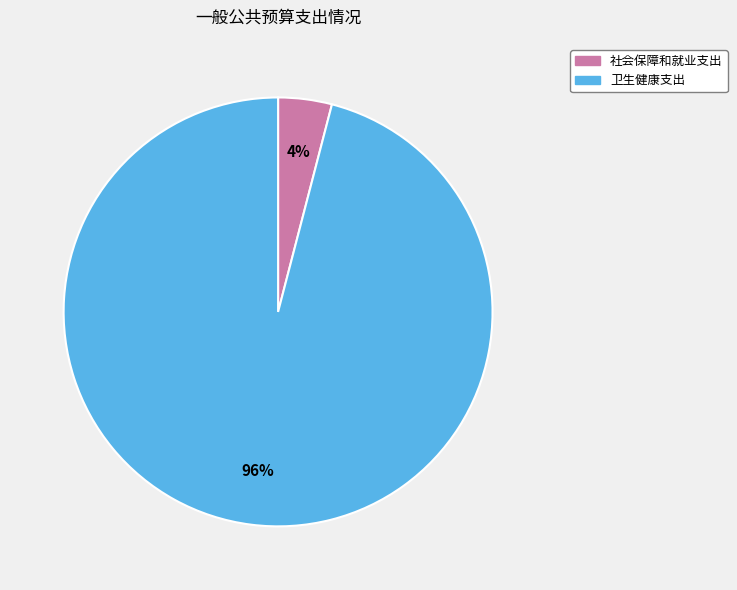

To the nearest percent, what is the combined percentage of 卫生健康支出 and 社会保障和就业支出?

100%